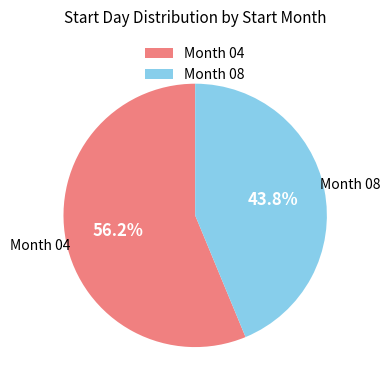

Which slice represents more than half of the pie?

Month 04